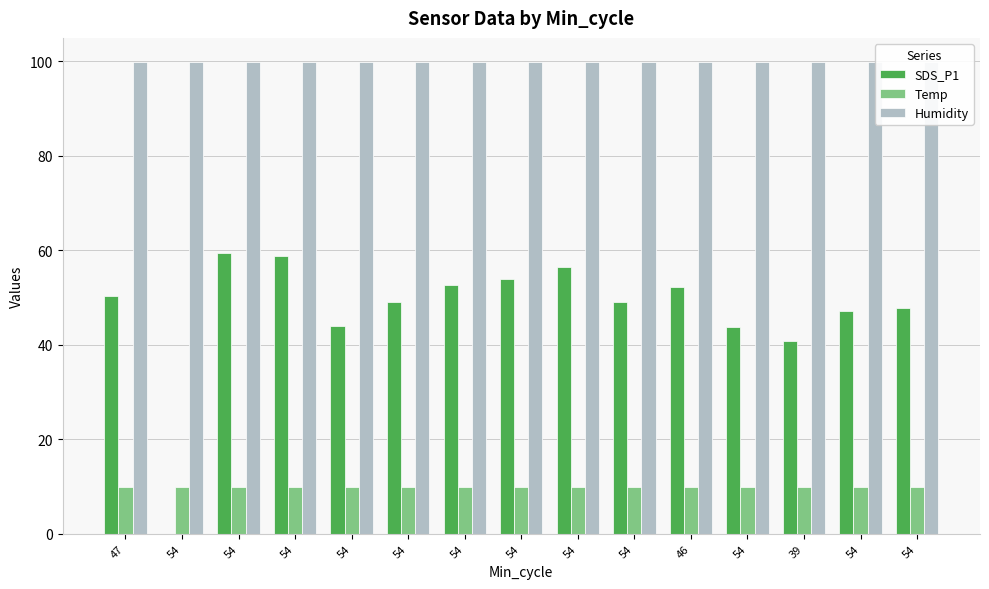

What is the sum of all Humidity values?

1498.5